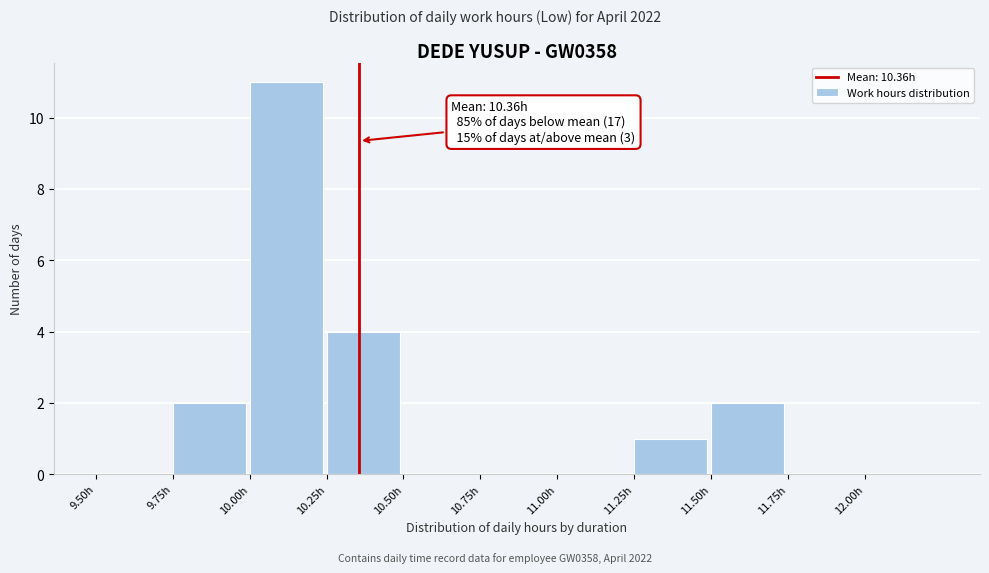

Over which range of the x-axis is the bar tallest?

10.00 to 10.25